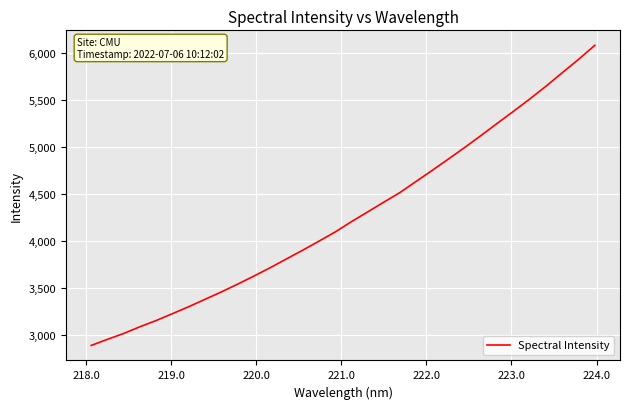

What is the minimum value shown in the chart?

2890.8